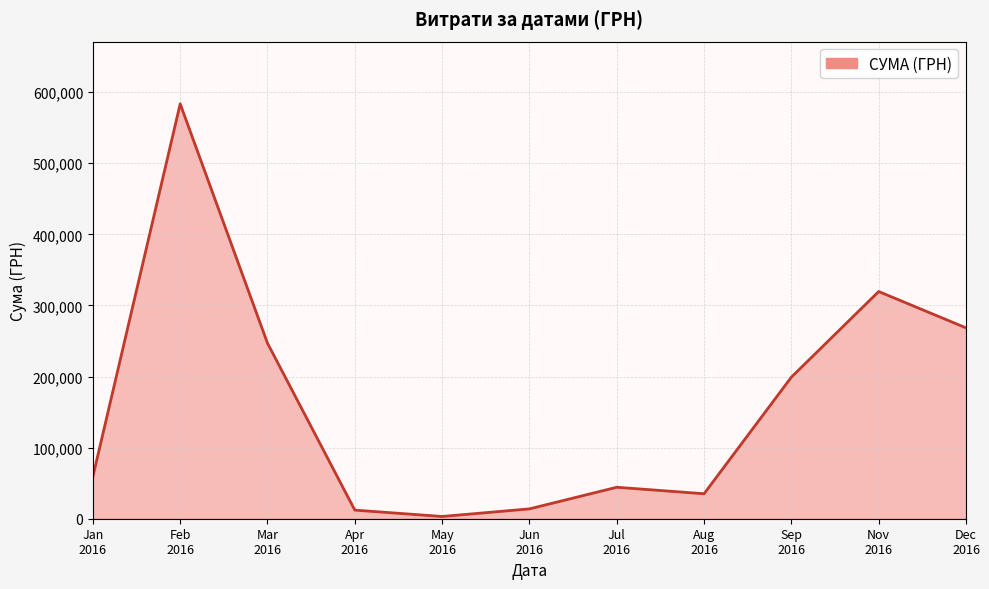

What is the difference between the second highest and second lowest values?

307457.9